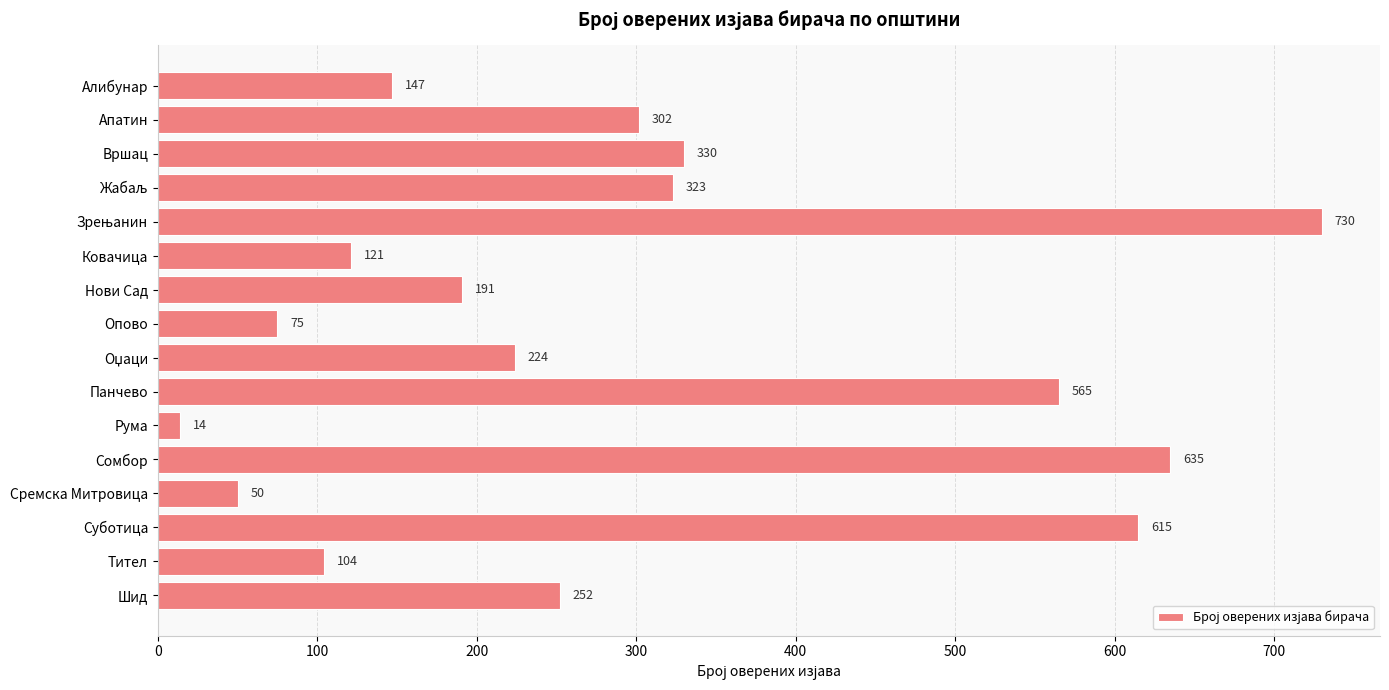

The chart shows a value of 330 at Вршац. True or false?

True